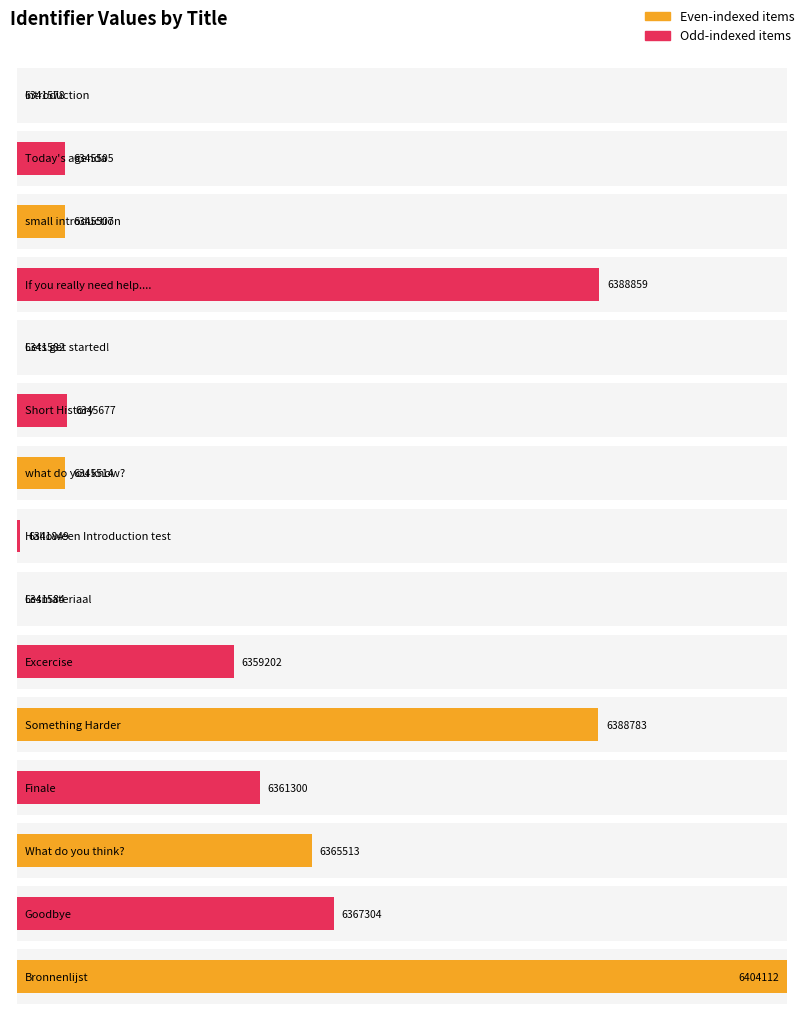

List the labels in order of value, largest first.

Bronnenlijst, If you really need help...., Something Harder, Goodbye, What do you think?, Finale, Excercise, Short History, what do you know?, small introduction, Today's agenda, Halloween Introduction test, Lesmateriaal, Lets get started!, Introduction